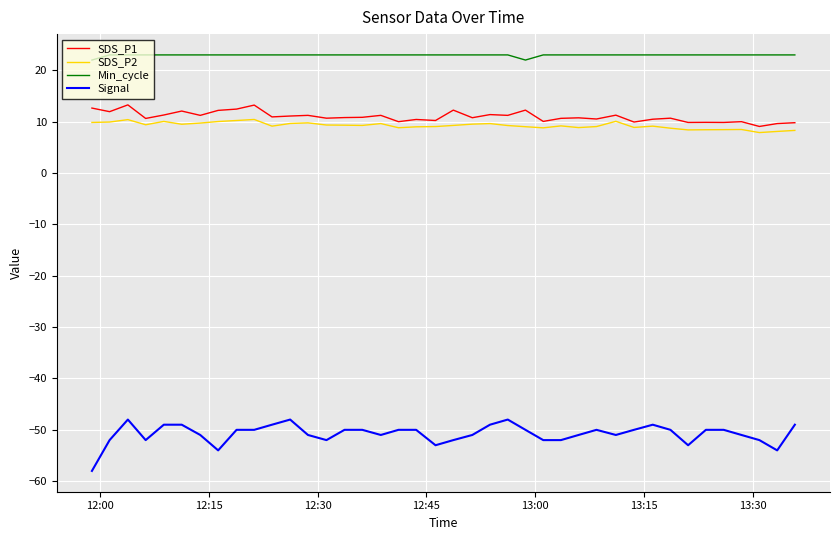

Which series has the largest total across all categories?

Min_cycle